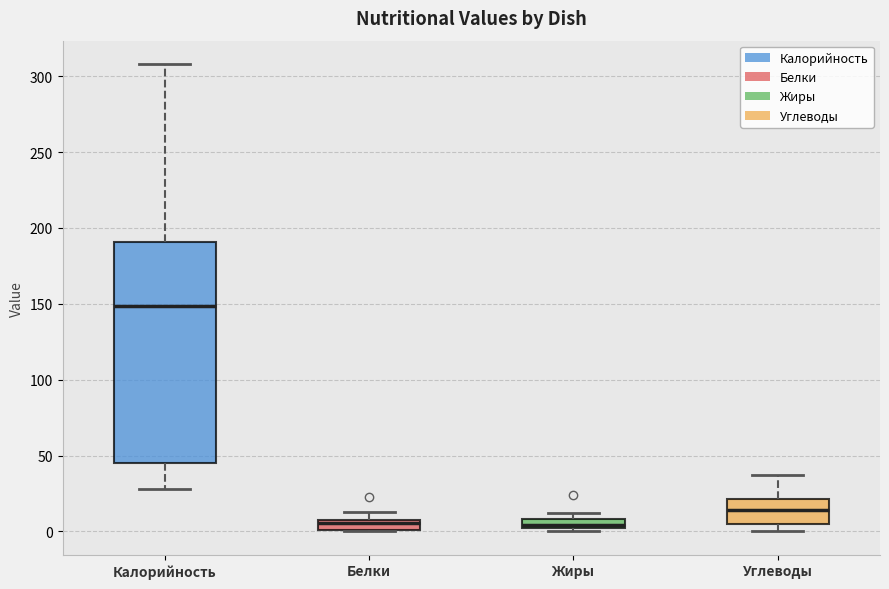

Comparing the boxes themselves (not the whiskers), which one is the tallest?

Калорийность